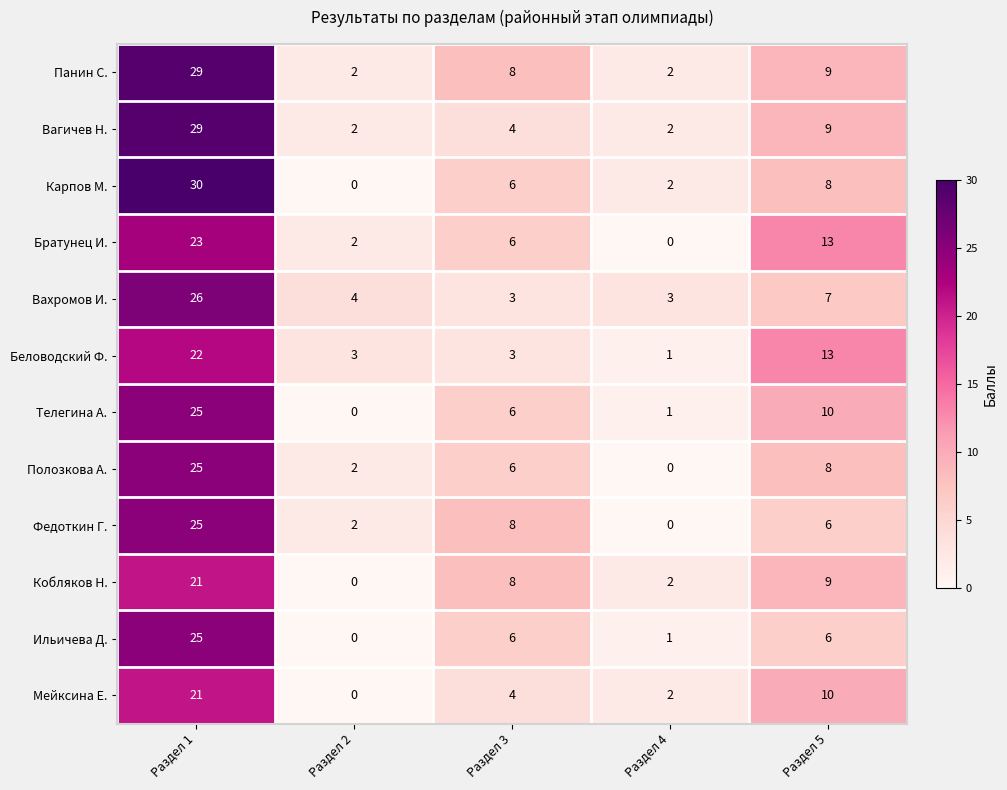

Read the Панин С. value at Раздел 3.

8